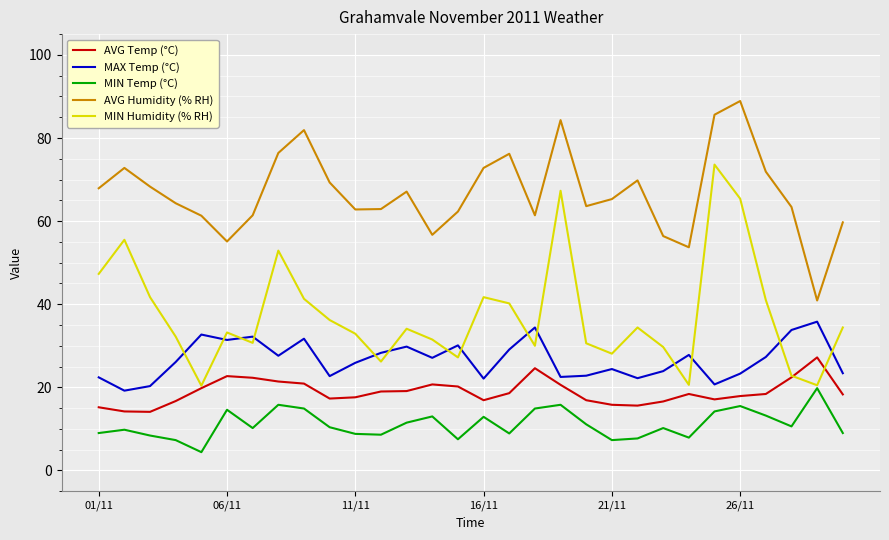

Which series has the largest total across all categories?

AVG Humidity (% RH)